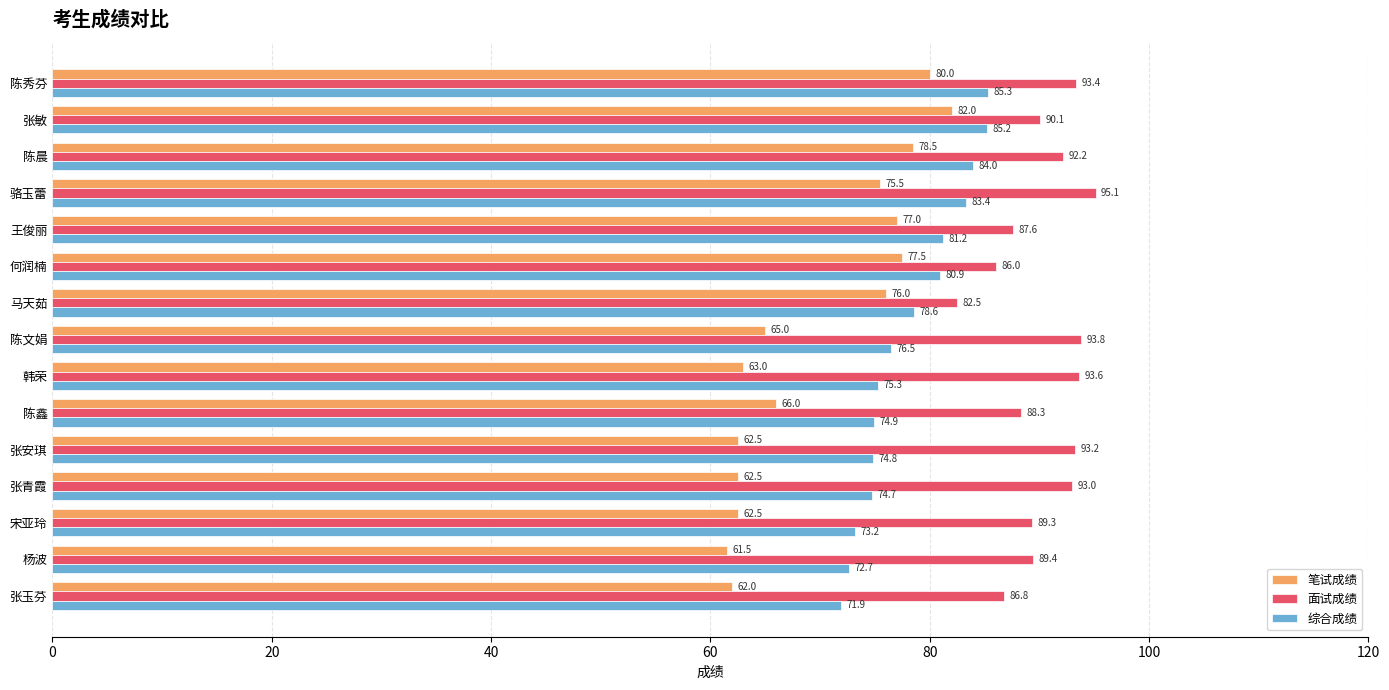

What is the sum of all 综合成绩 values?

1172.6